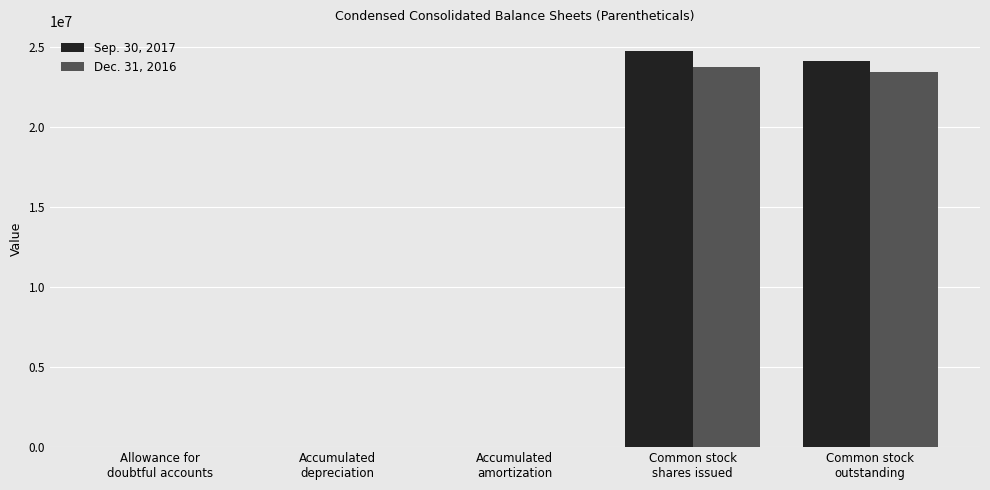

What is the maximum value shown in the chart?

24777001